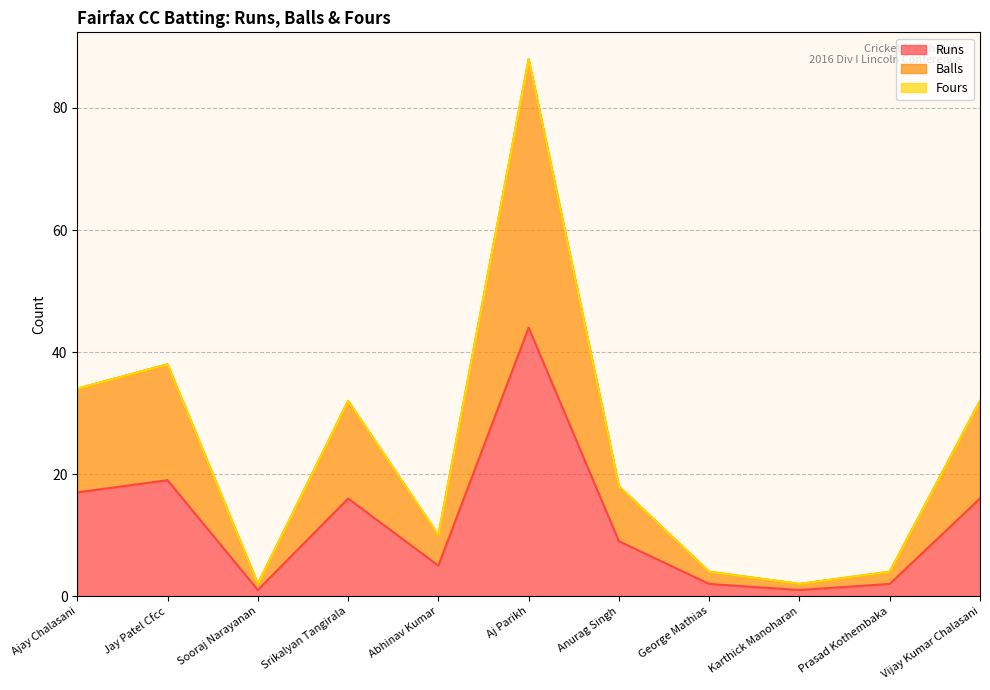

Does the chart have visible grid lines?

Yes